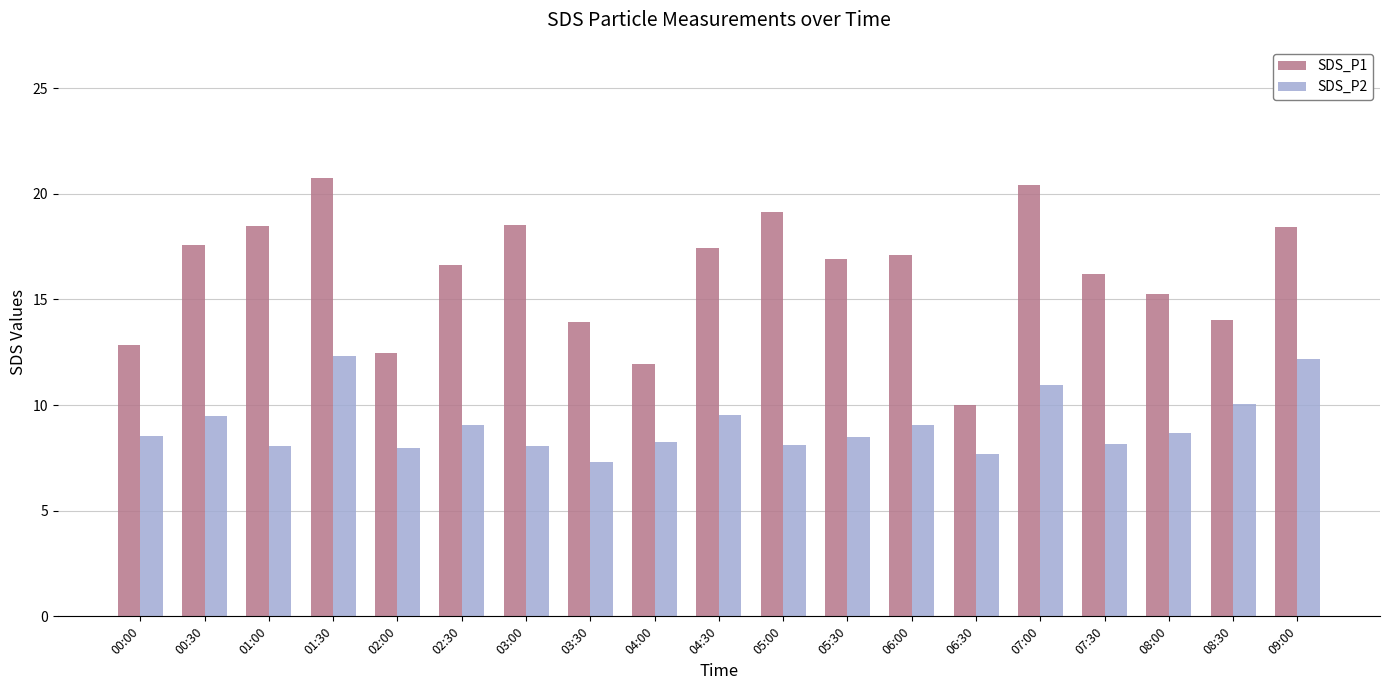

How many data points does each series have?

19